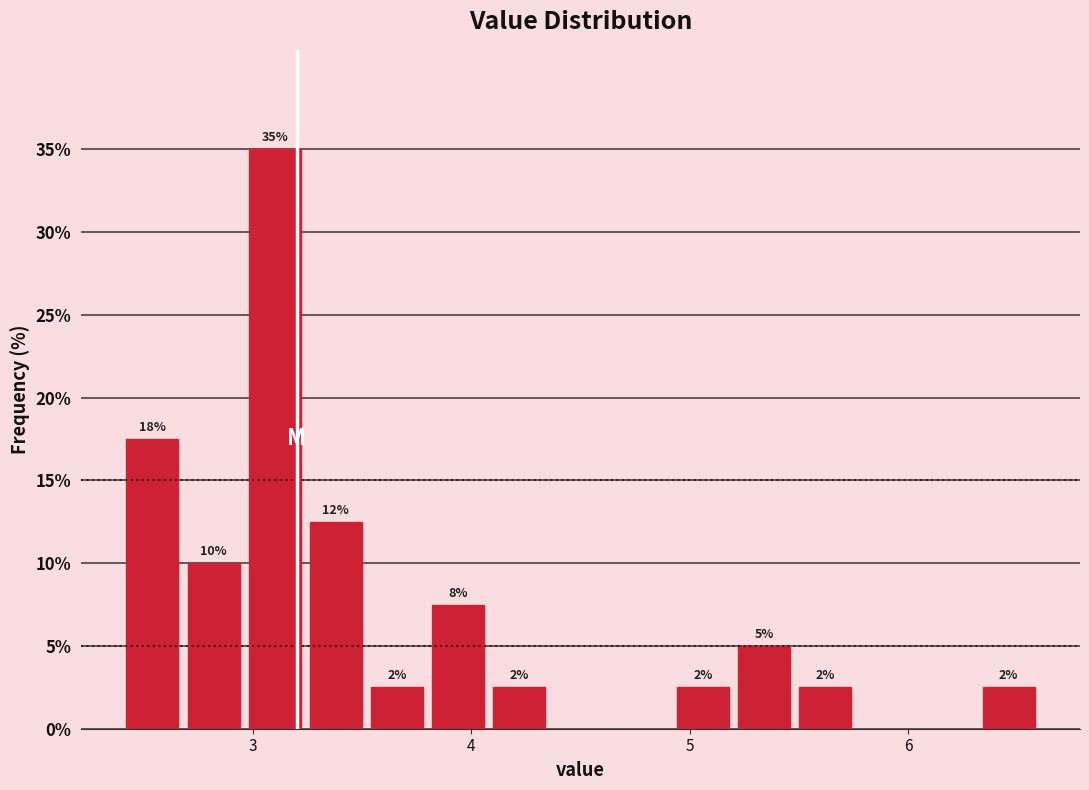

Read against the x-axis, roughly where is the centre of the tallest bar?

3.1